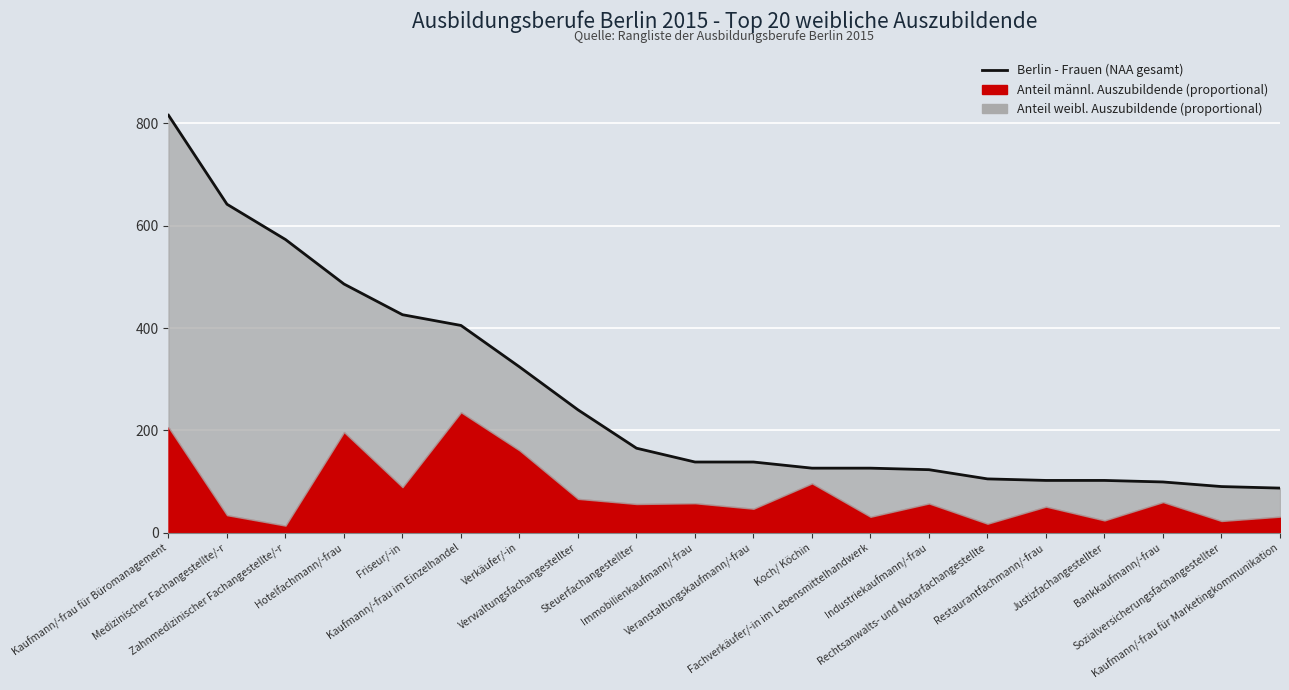

What is the value of the 18th point from the left?

99